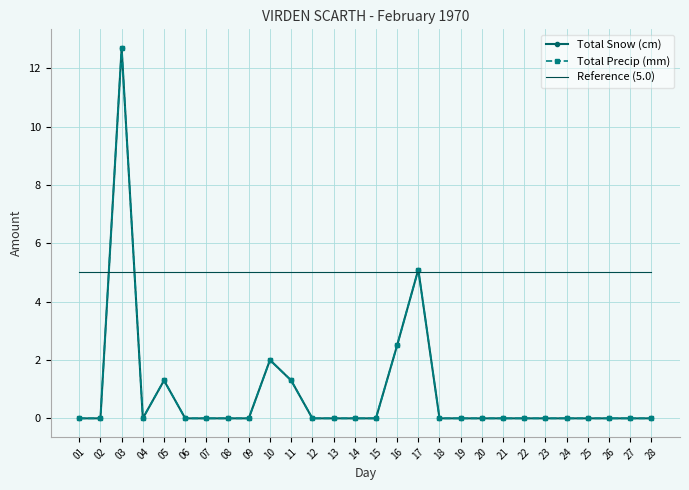

What is the average value of the Reference (5.0) series?

5.0